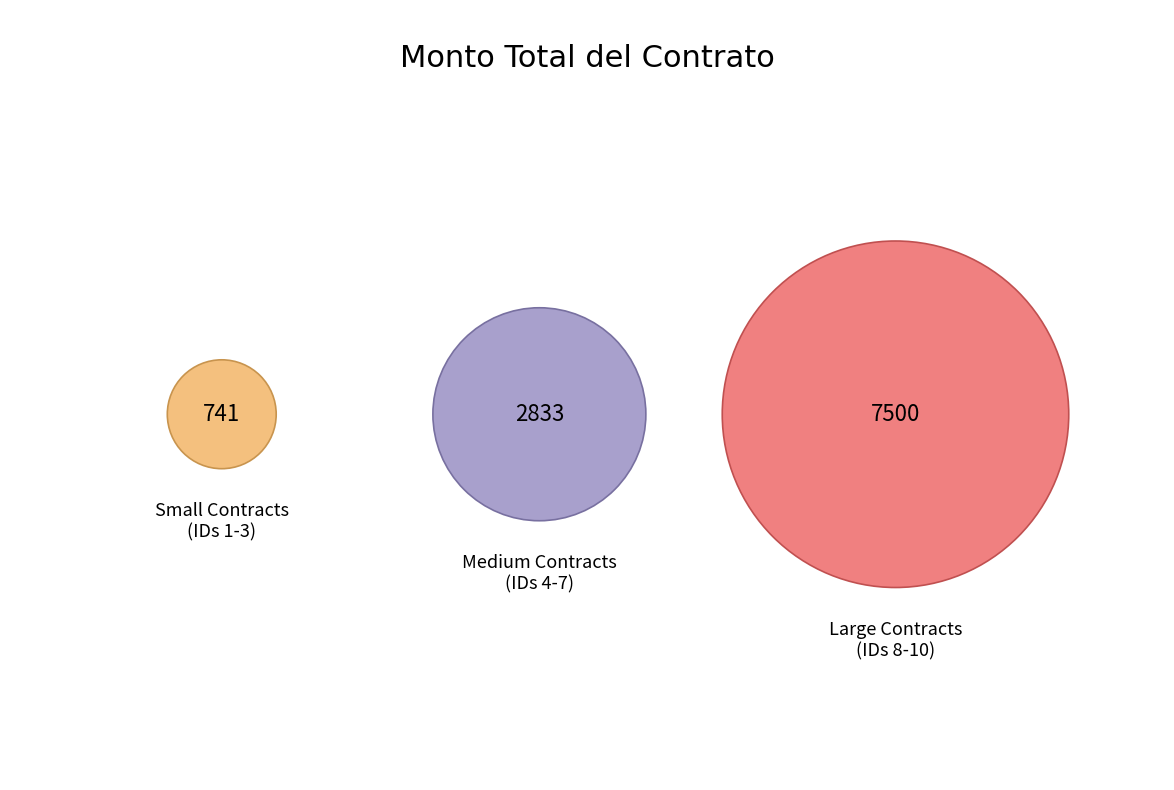

True or false: 4 accounts for 1% of the total.

False